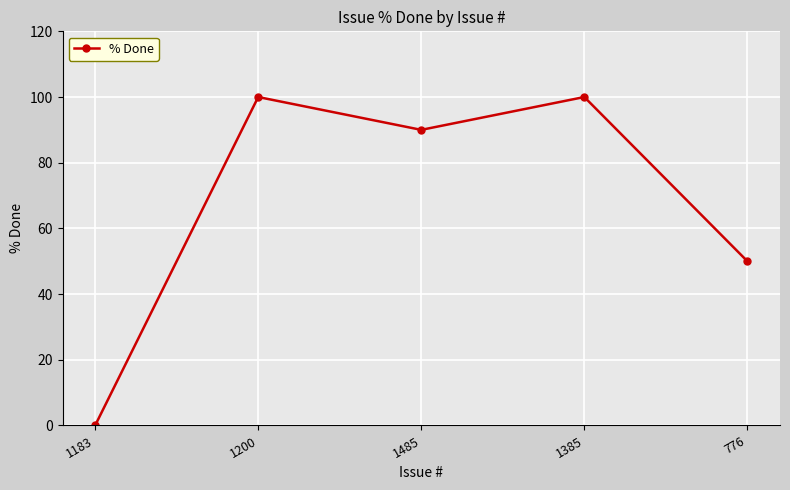

Is it true that the value at 1485 is 90?

True